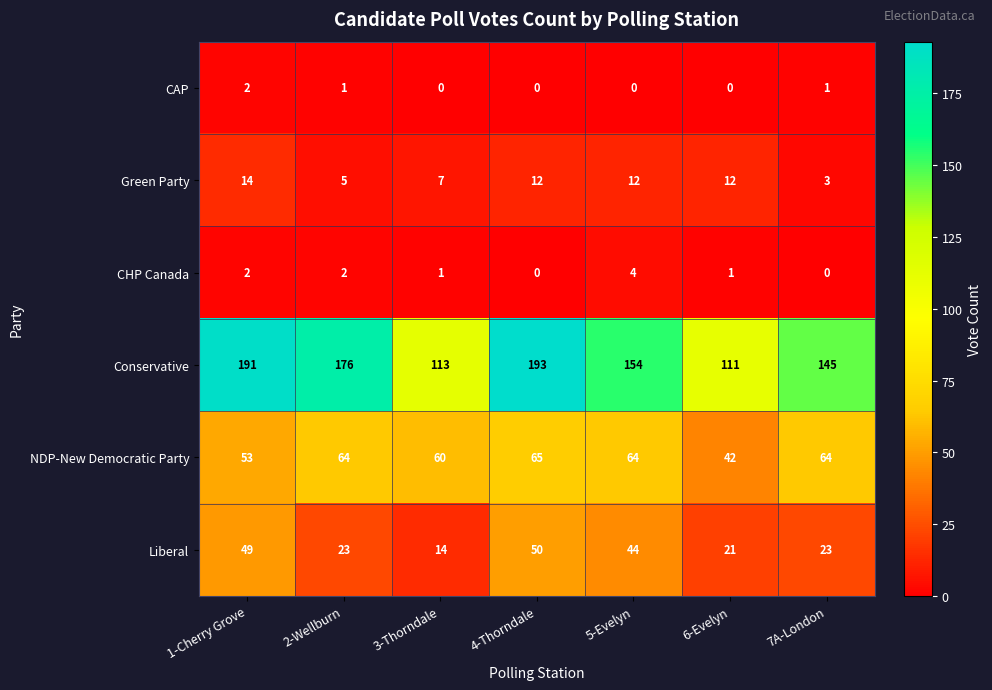

At which category is the sum across all series the highest?

4-Thorndale